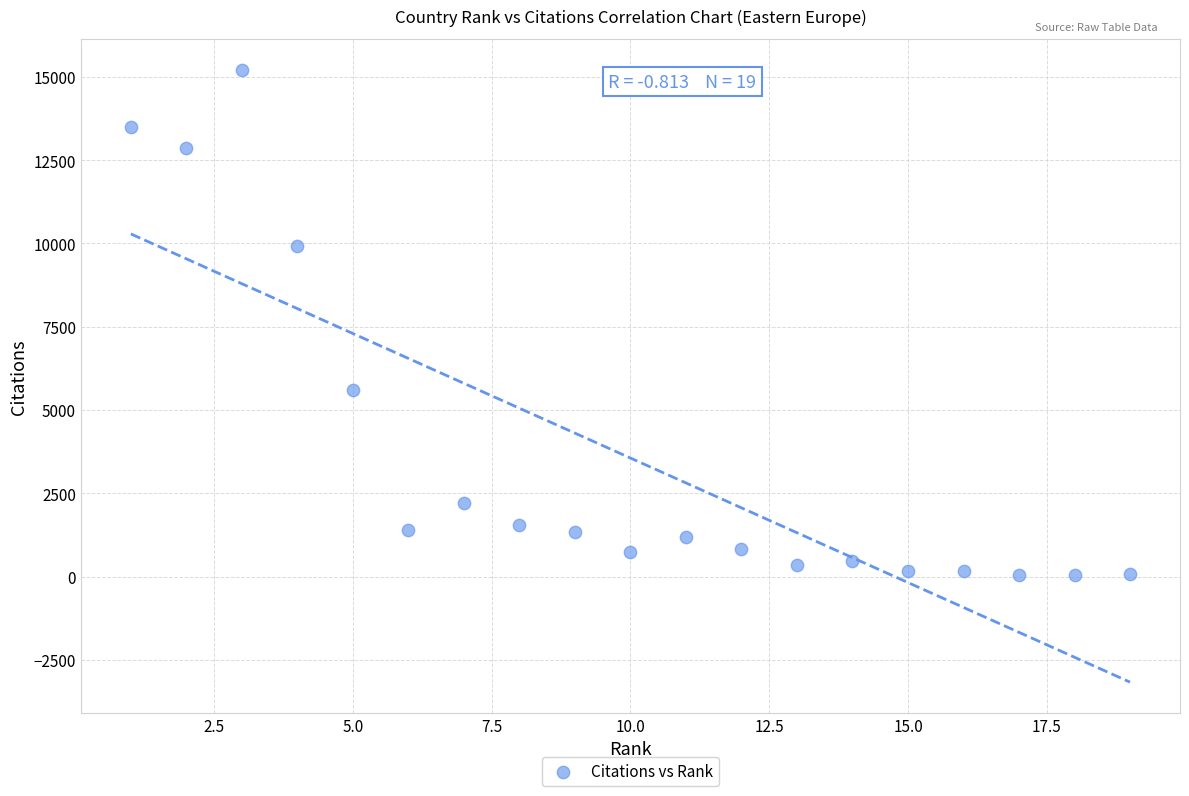

What is the range of X values (max minus min)?

18